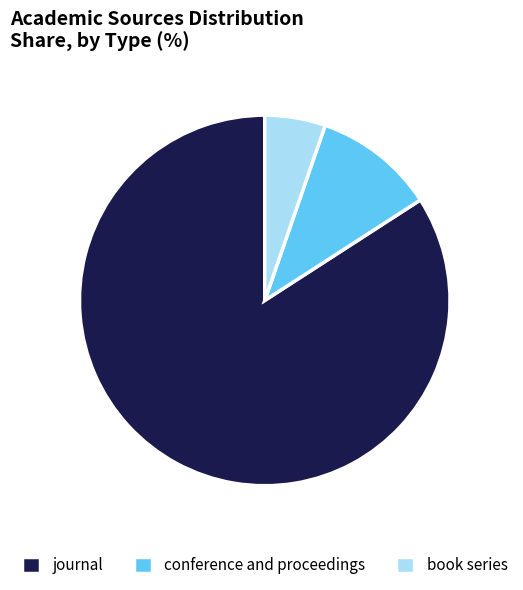

Is conference and proceedings the majority of the pie?

No